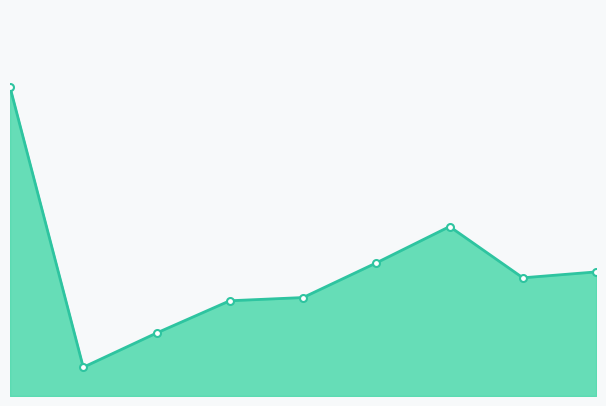

What is the sum of all values?

1062.1